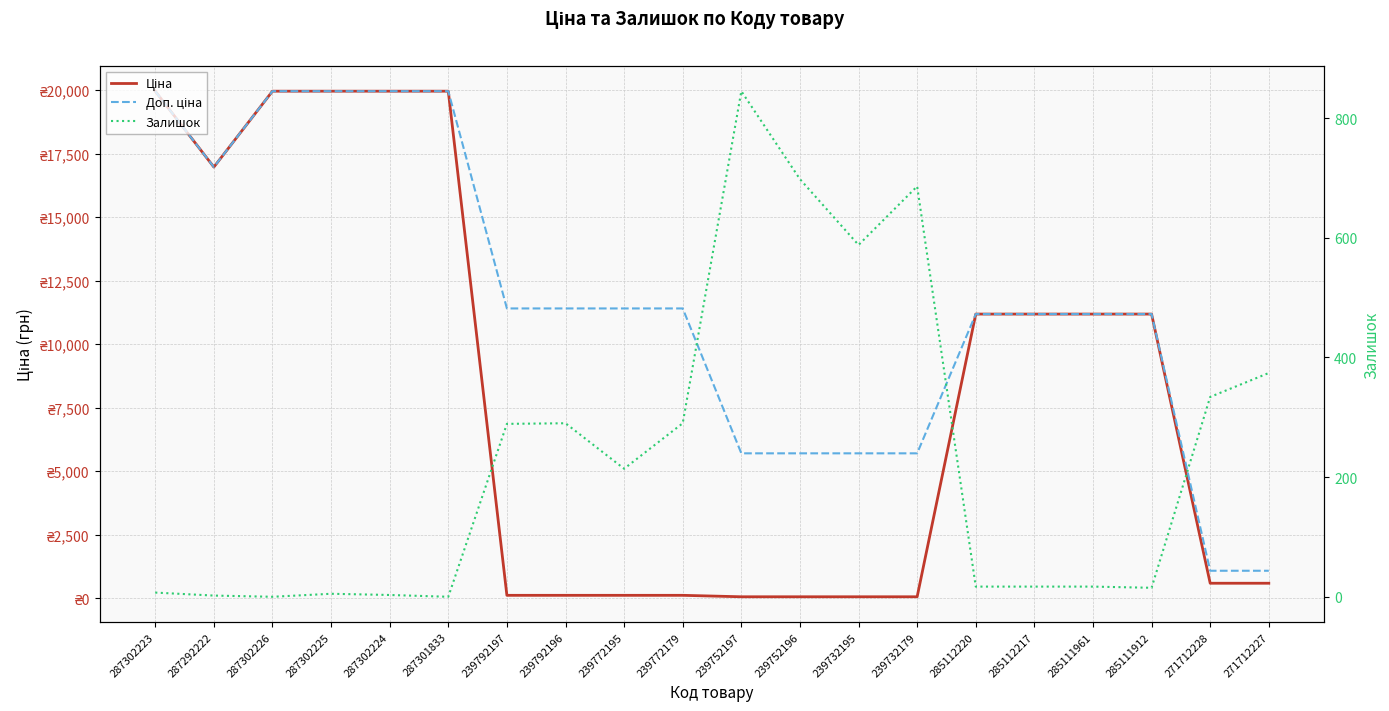

Does the chart display data point markers on the line(s)?

No